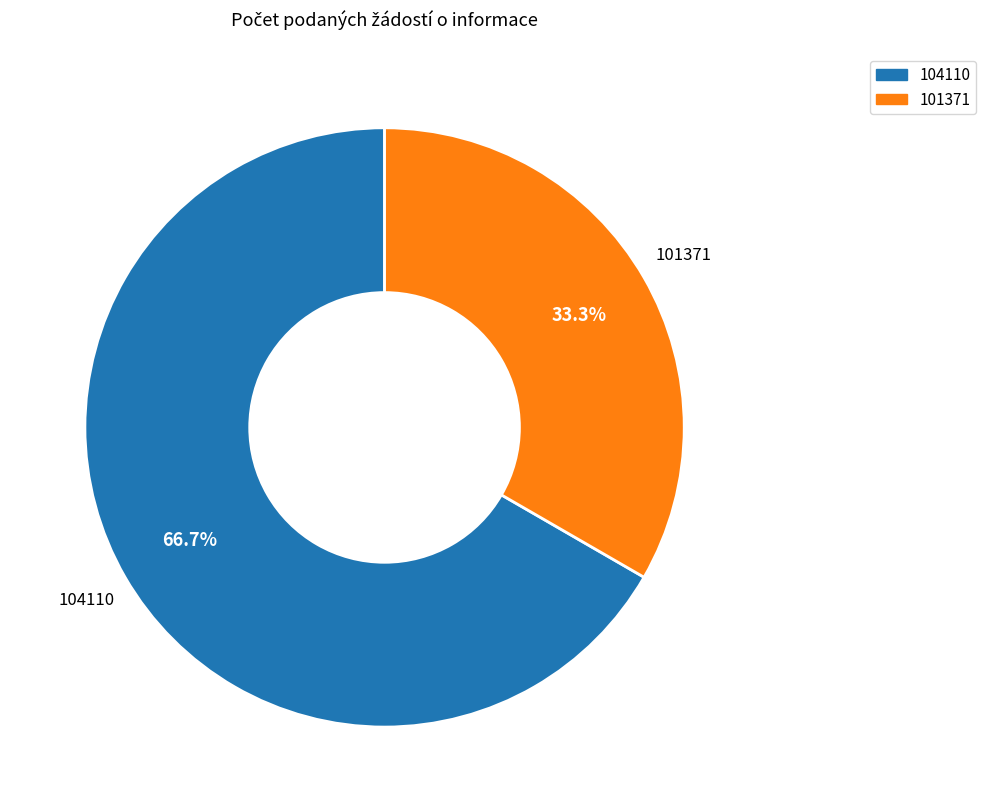

Is 104110 the majority of the pie?

Yes